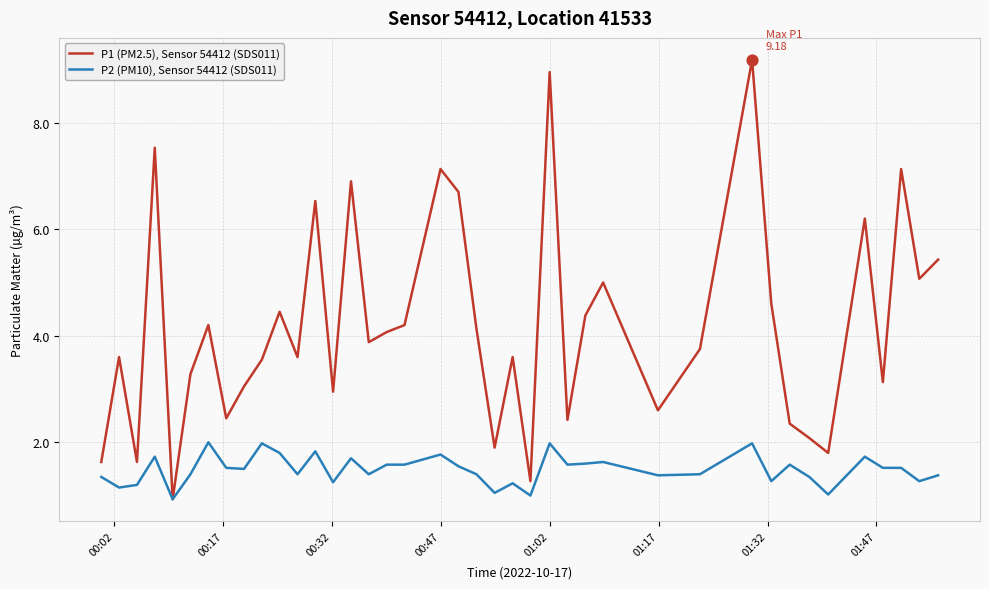

Which series has the largest total across all categories?

P1 (PM2.5), Sensor 54412 (SDS011)